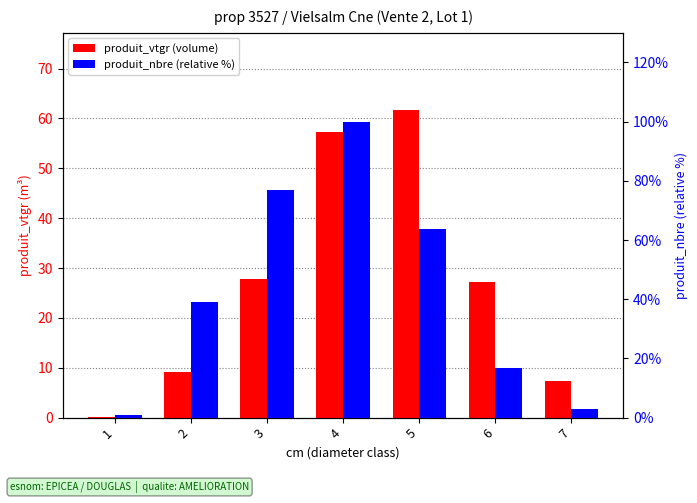

What is the maximum value shown in the chart?

100.0